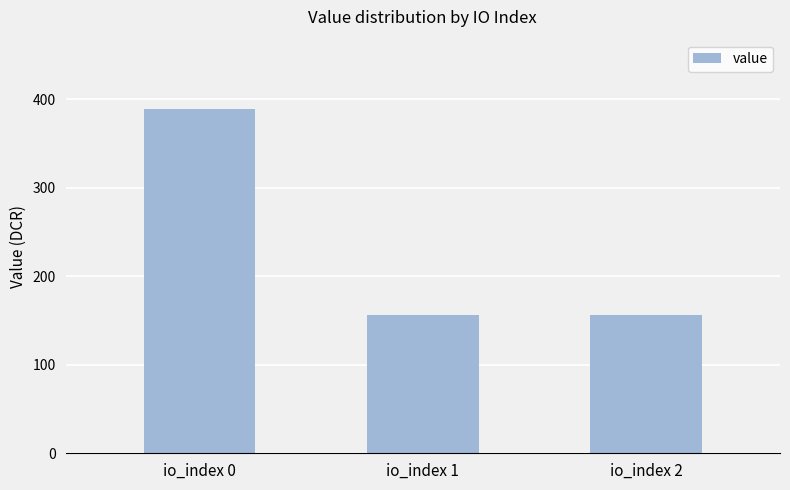

Is it true that the value at io_index 1 is 97.3?

False